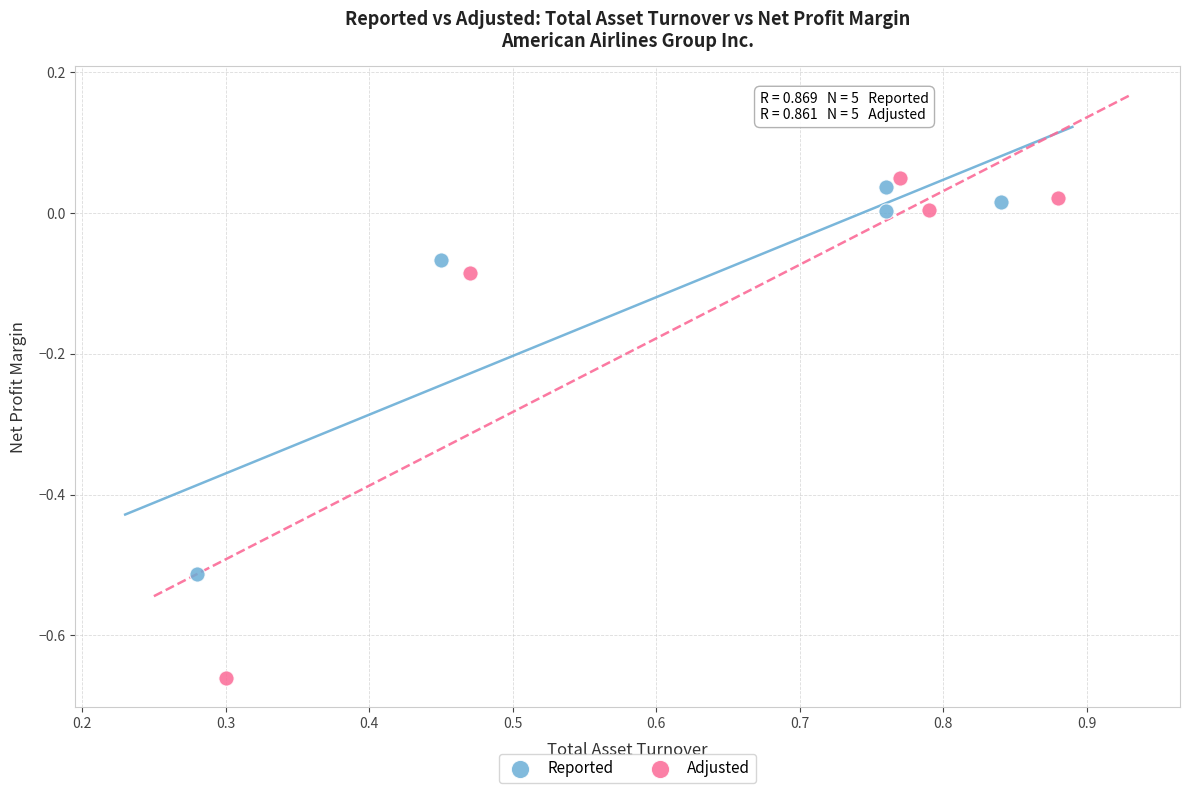

Which series has the largest Y range (max minus min)?

Adjusted